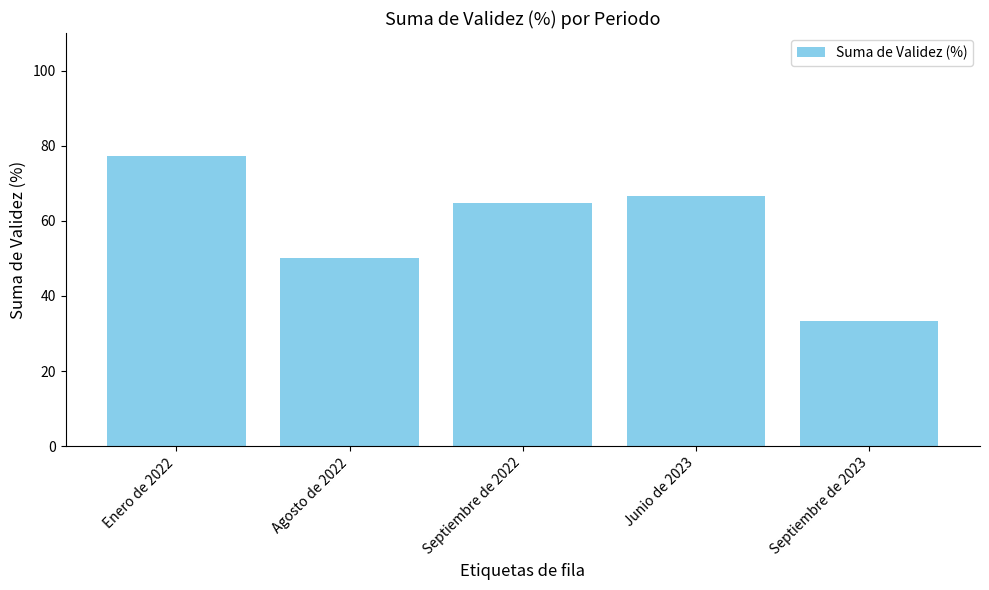

How many data points are less than 64?

2